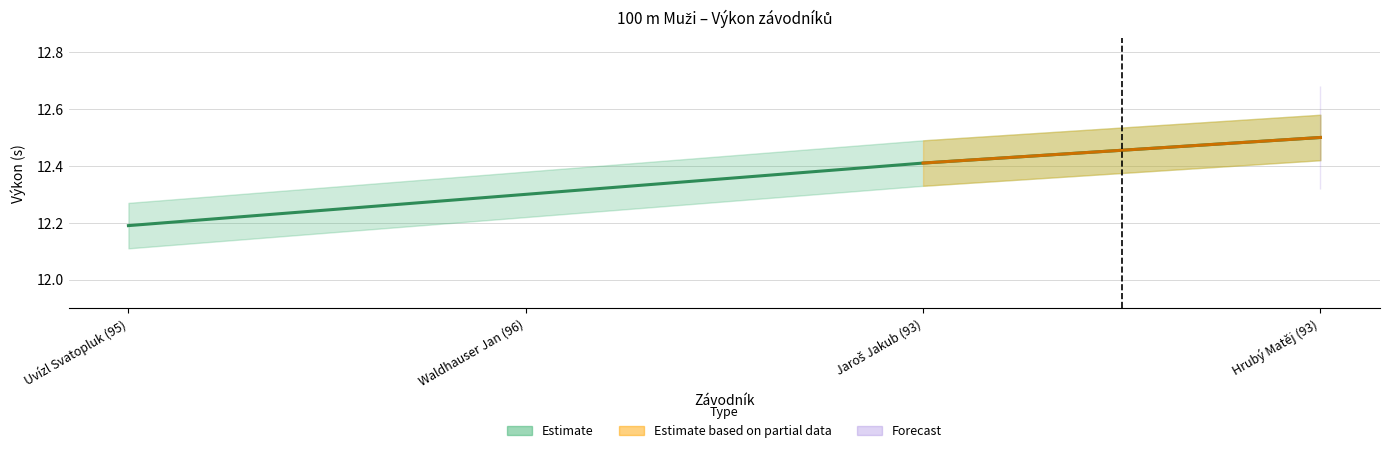

At which category does the chart reach its peak across all series?

Hrubý Matěj (93)